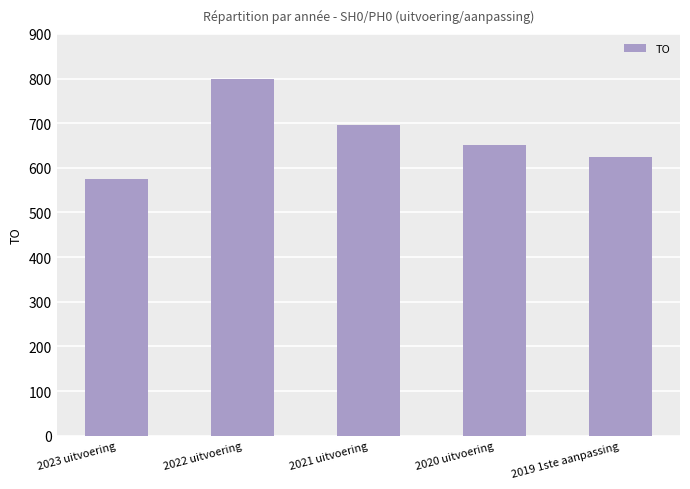

What position from the left is 2023 uitvoering?

1